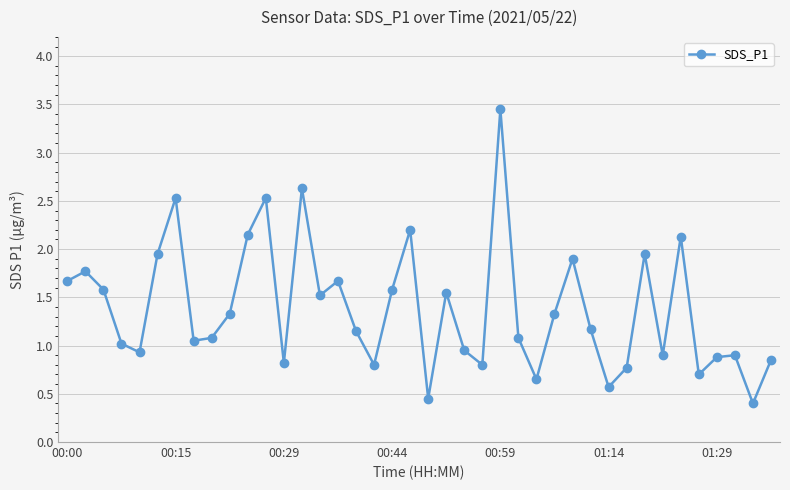

What is the sum of all values?

55.3